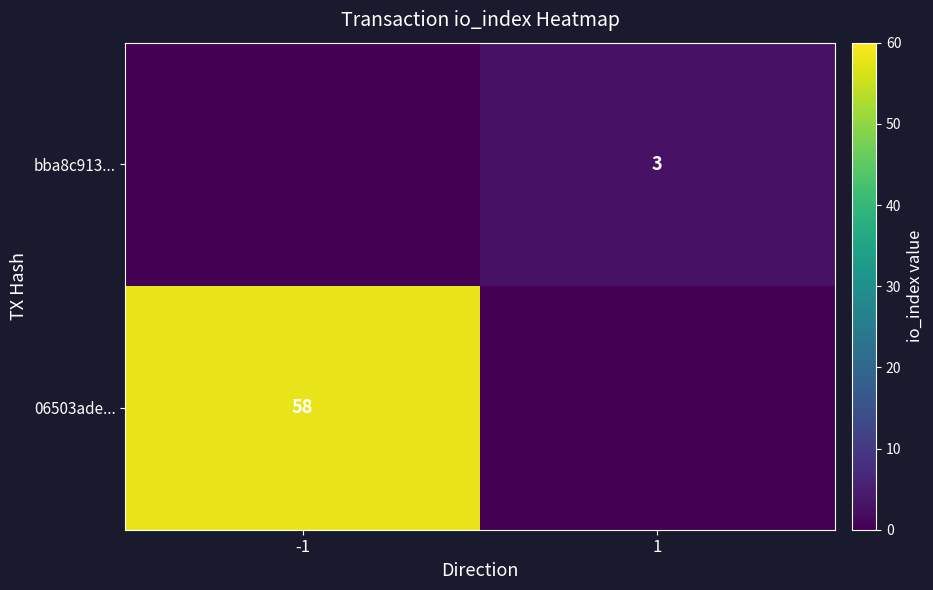

The bba8c913... series shows 3 at 1. True or false?

True